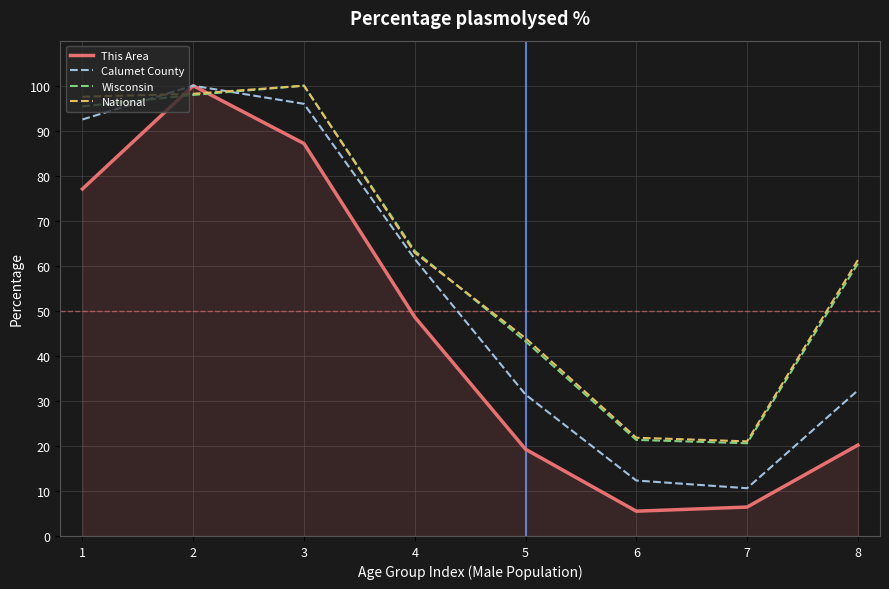

What is the total value across all series at 3?

383.1